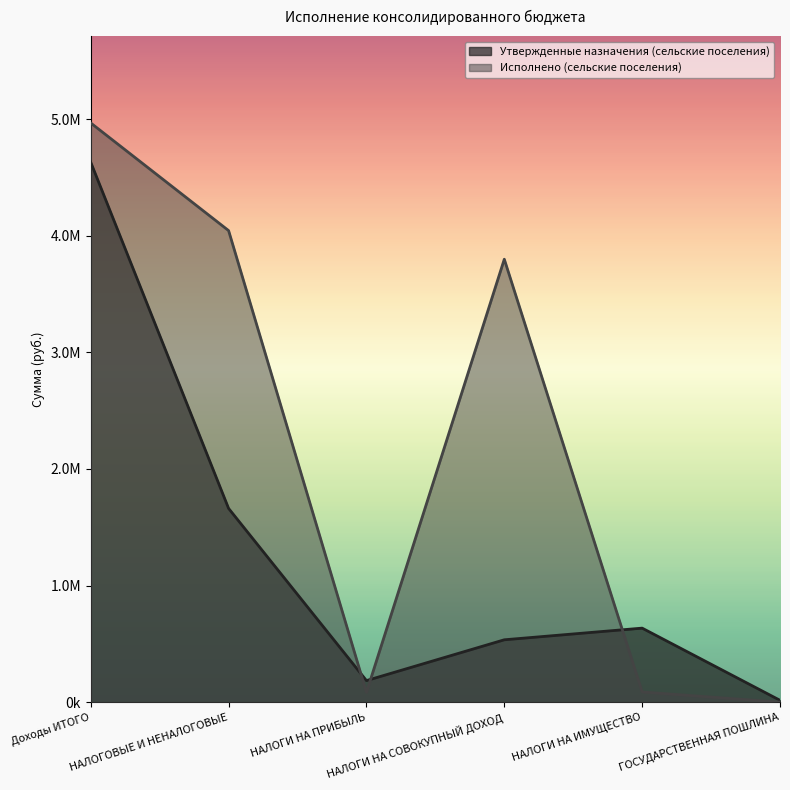

In Исполнено (сельские поселения), how many points are lower than both neighbors (excluding endpoints)?

1